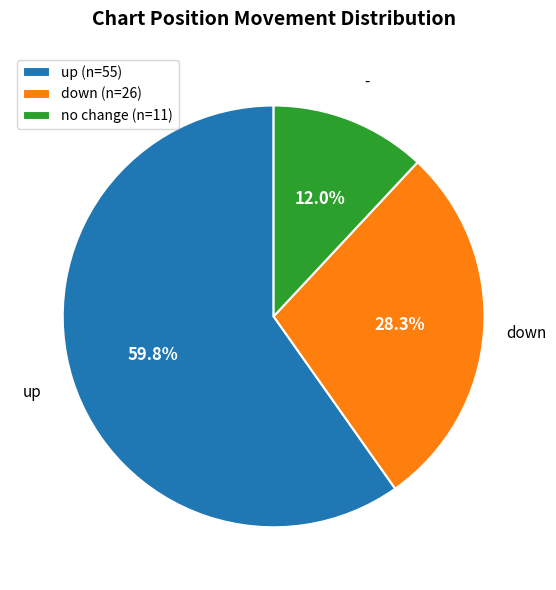

Is there a majority slice in this chart?

Yes